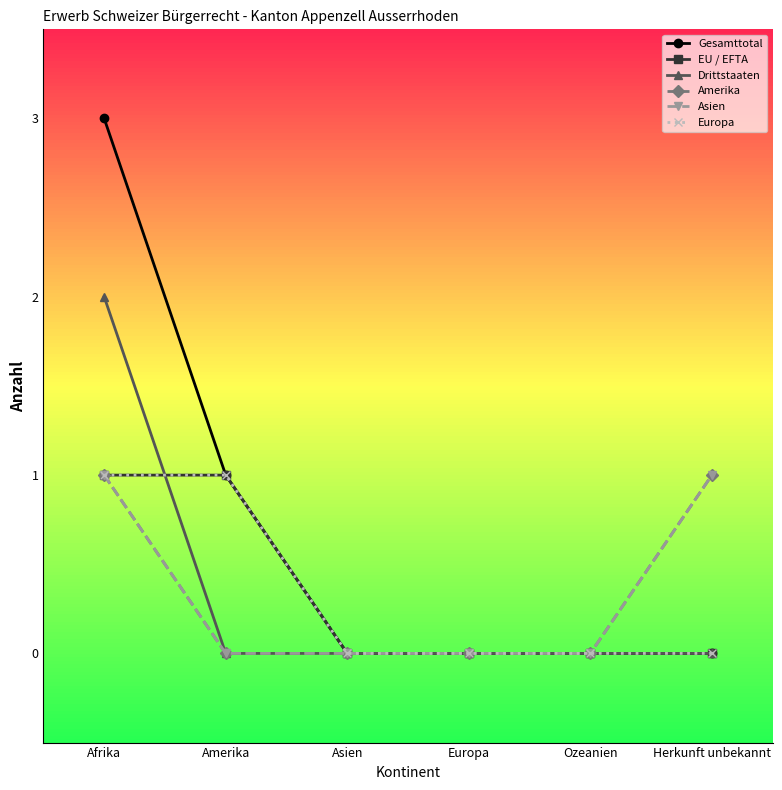

At which category does the chart reach its minimum across all series?

Asien